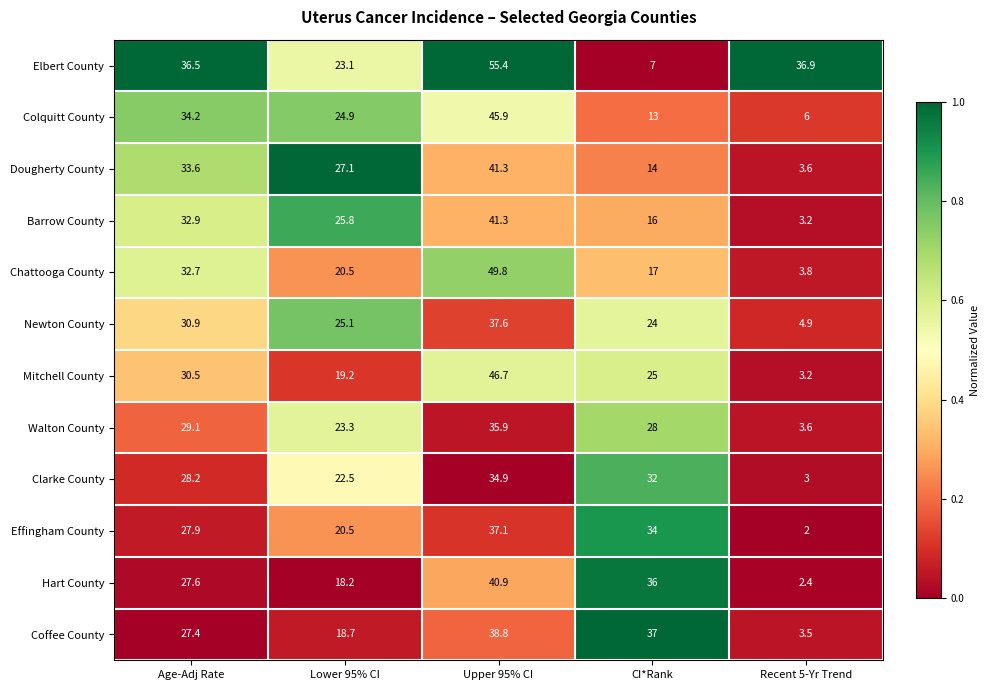

Between Lower 95% CI and Upper 95% CI, which series saw the biggest shift?

Elbert County